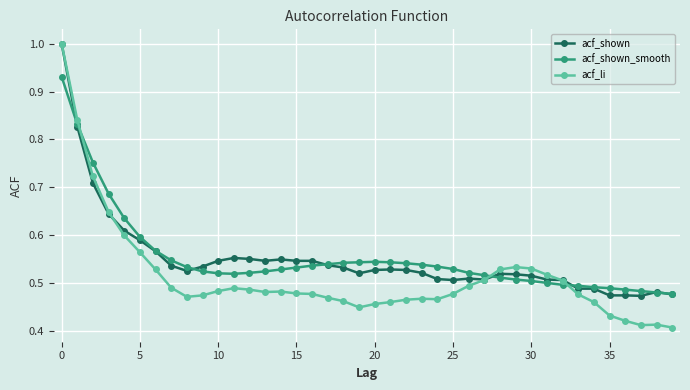

At how many categories does at least one series exceed 0?

40